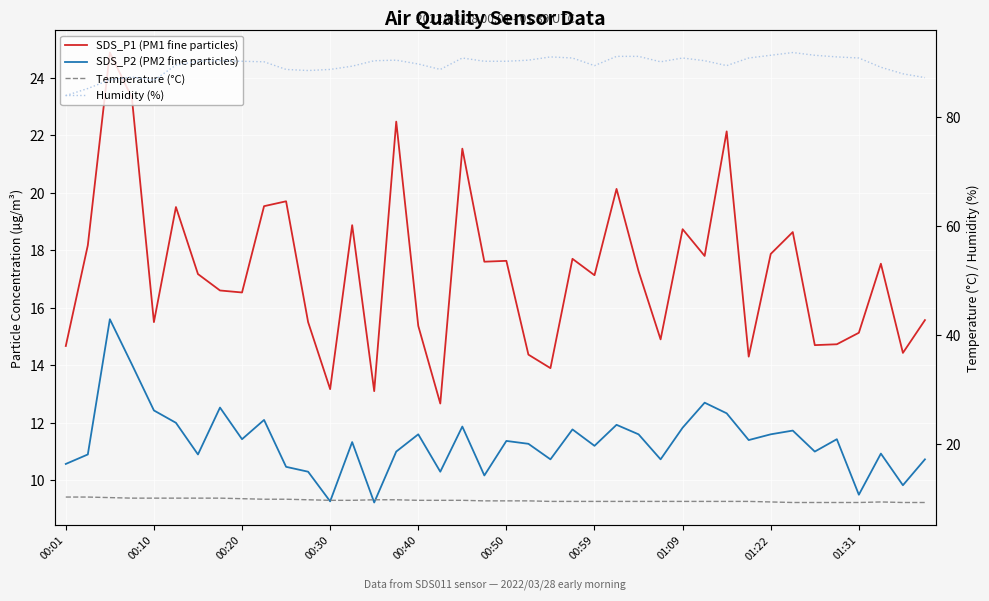

What is the smallest value displayed?

9.2